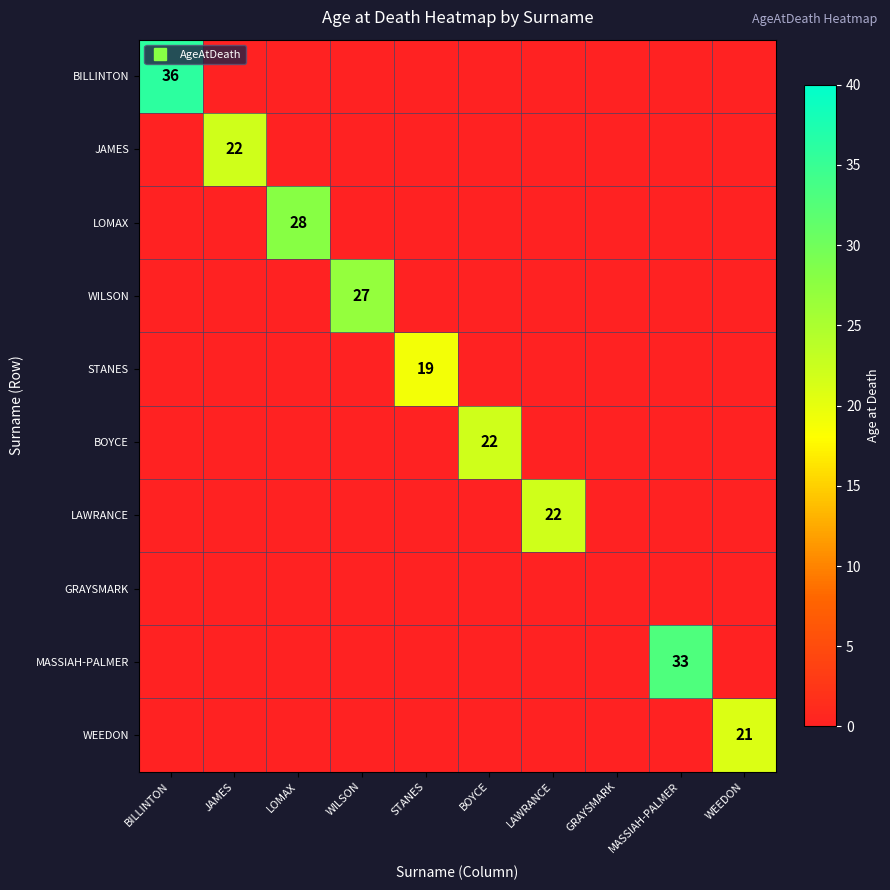

The value of WEEDON at MASSIAH-PALMER is 0. True or false?

True